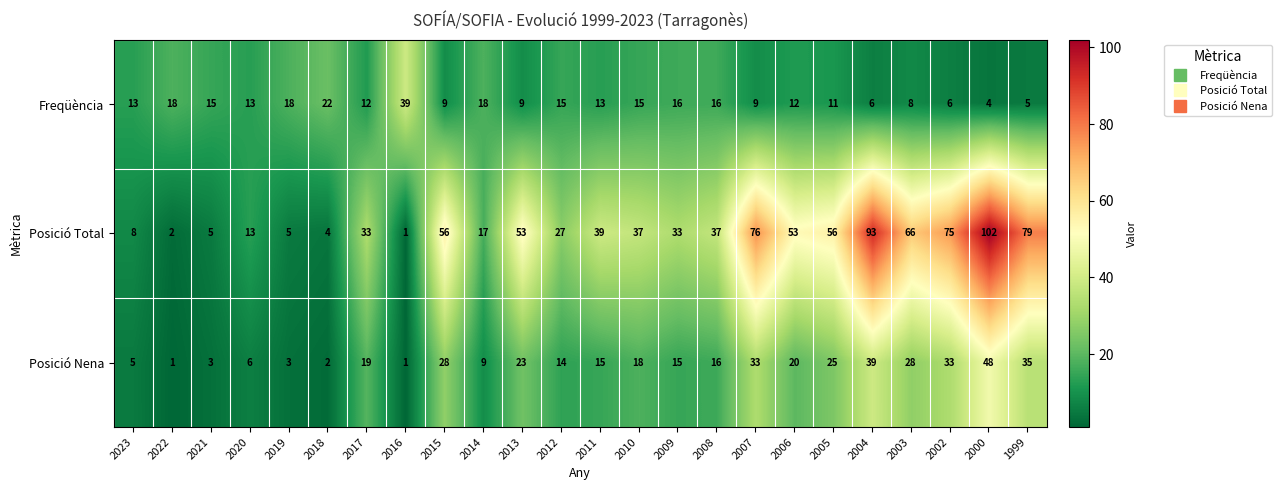

At 2019, list the series in order from smallest to largest.

Posició Nena, Posició Total, Freqüència